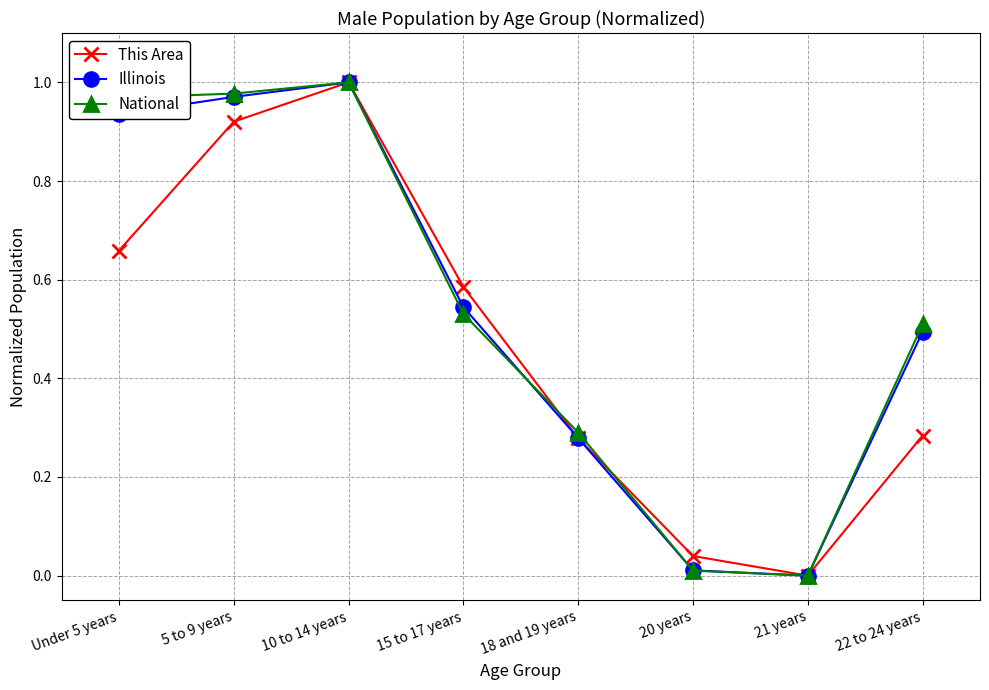

The value of National at Under 5 years is 1.7. True or false?

False